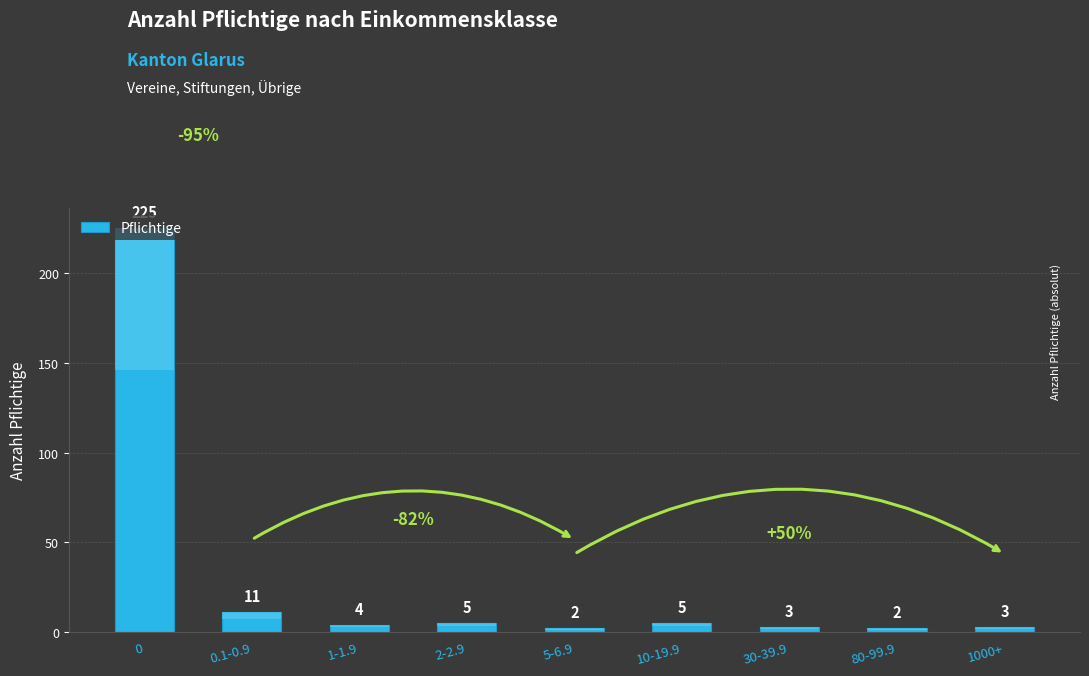

Which label corresponds to the smallest value in the chart?

5-6.9